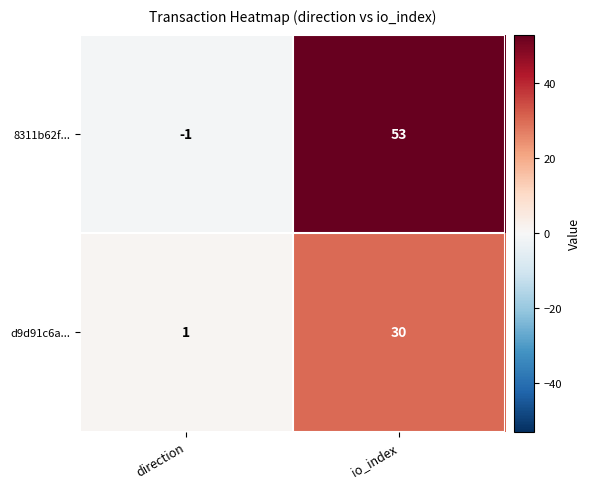

Rank the series at io_index from highest to lowest value.

8311b62f..., d9d91c6a...